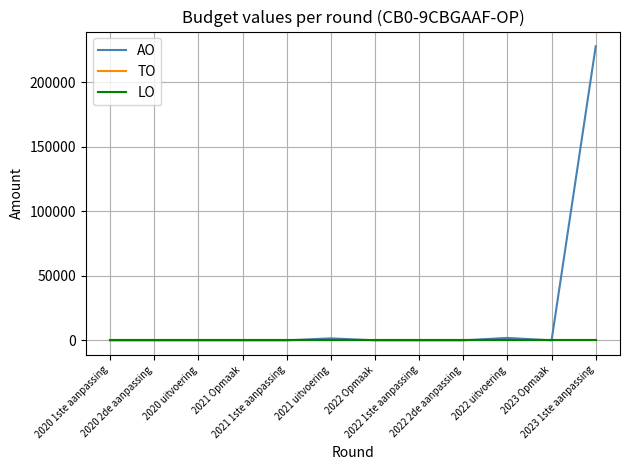

The AO series shows 97785 at 2022 2de aanpassing. True or false?

False